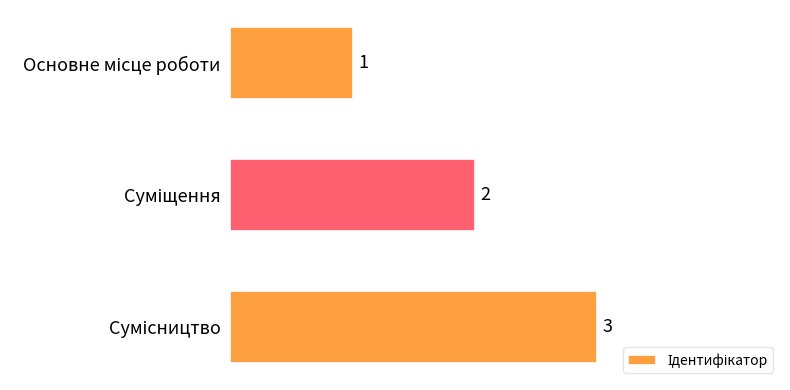

What is the average value?

2